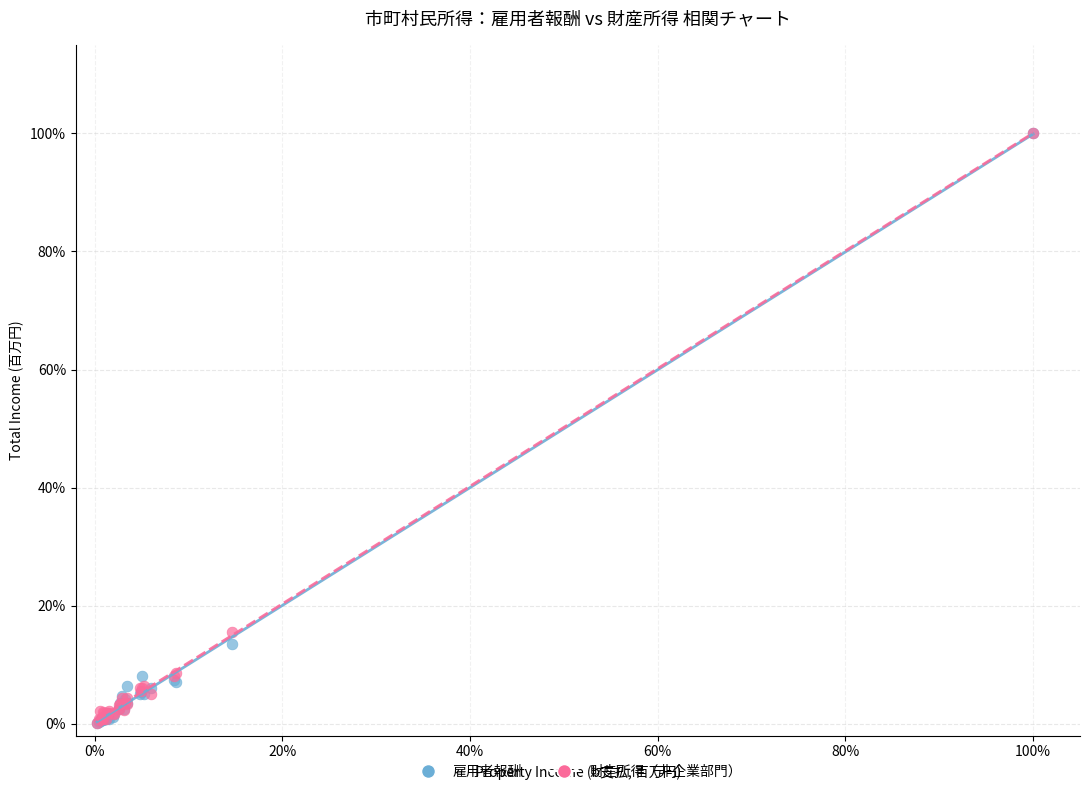

Which series has the largest Y range (max minus min)?

雇用者報酬